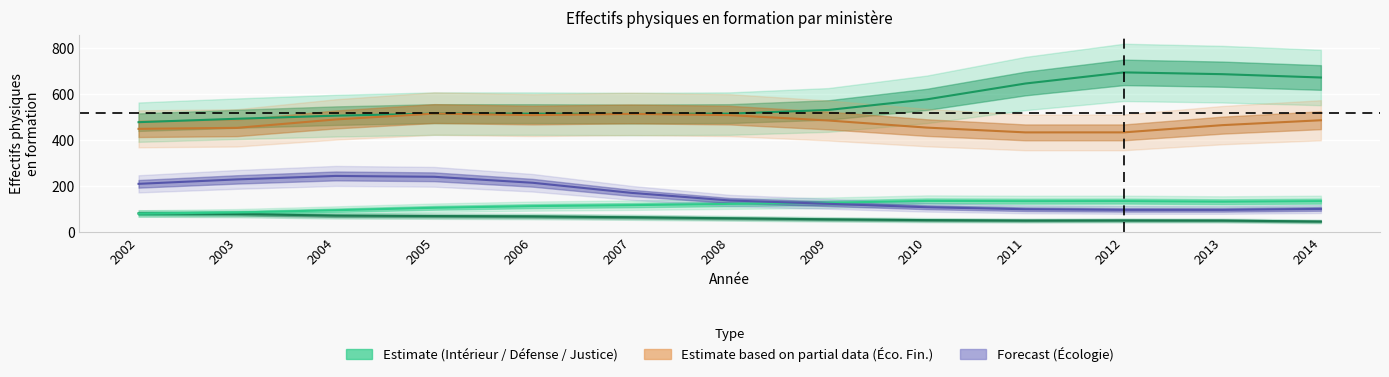

At which category does Justice reach its first local valley?

2011